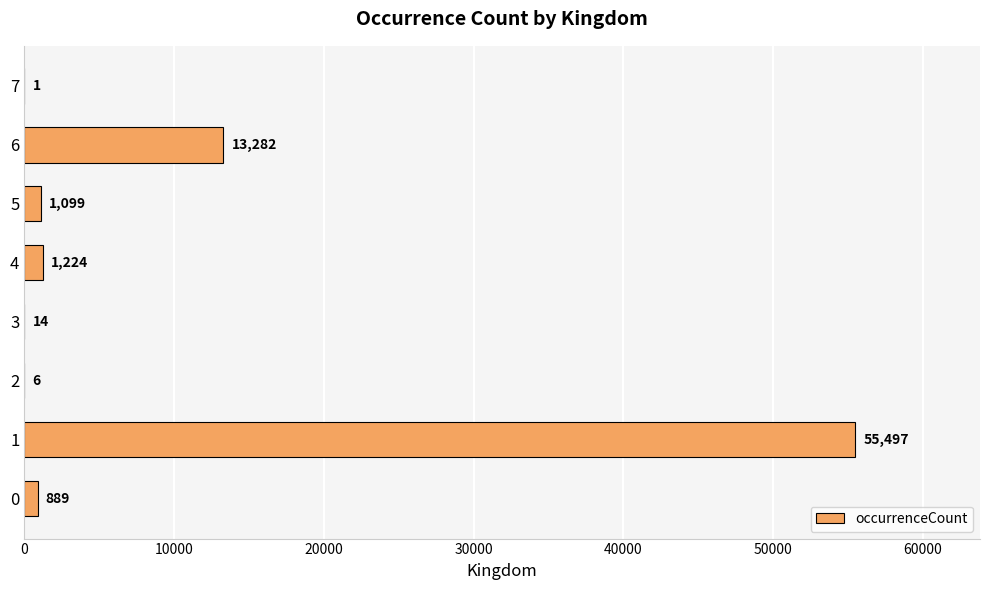

Reading bottom to top, what are all the values shown in this chart?

0=889	1=55497	2=6	3=14	4=1224	5=1099	6=13282	7=1